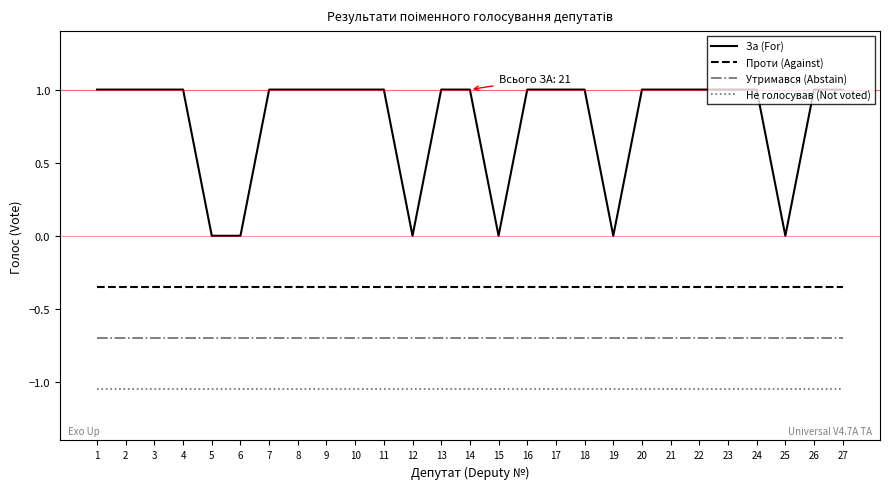

Does the chart display data point markers on the line(s)?

No